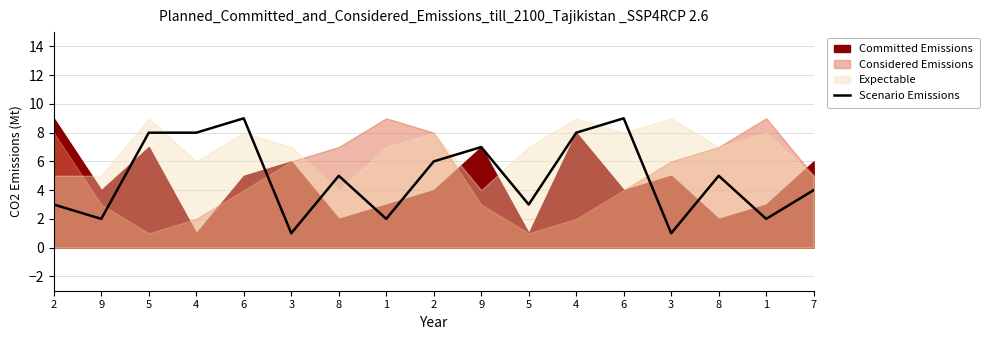

What is the label of the 13th point from the left?

6